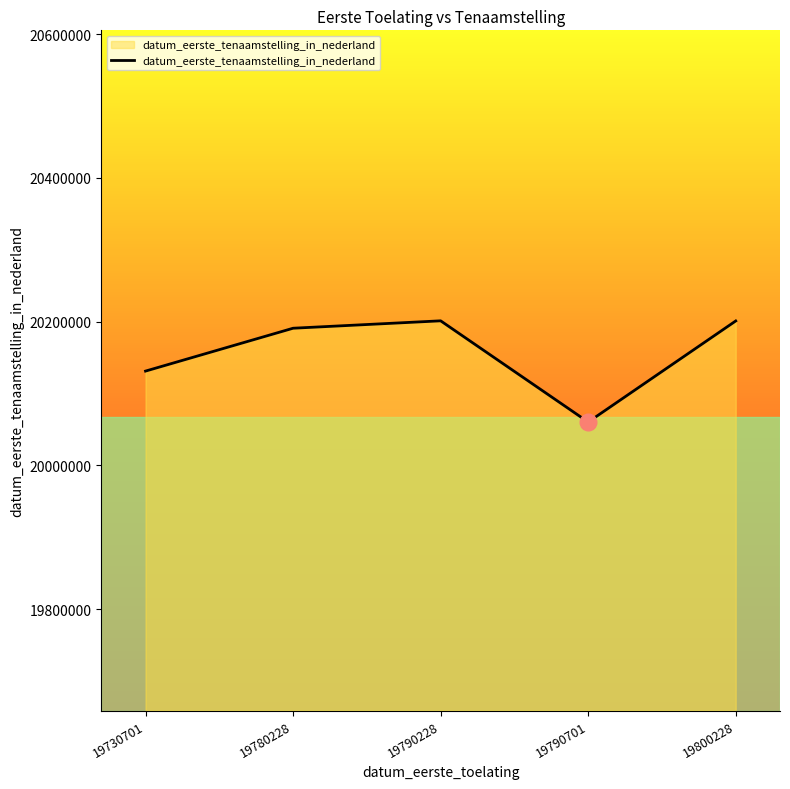

What is the minimum value shown in the chart?

20060308